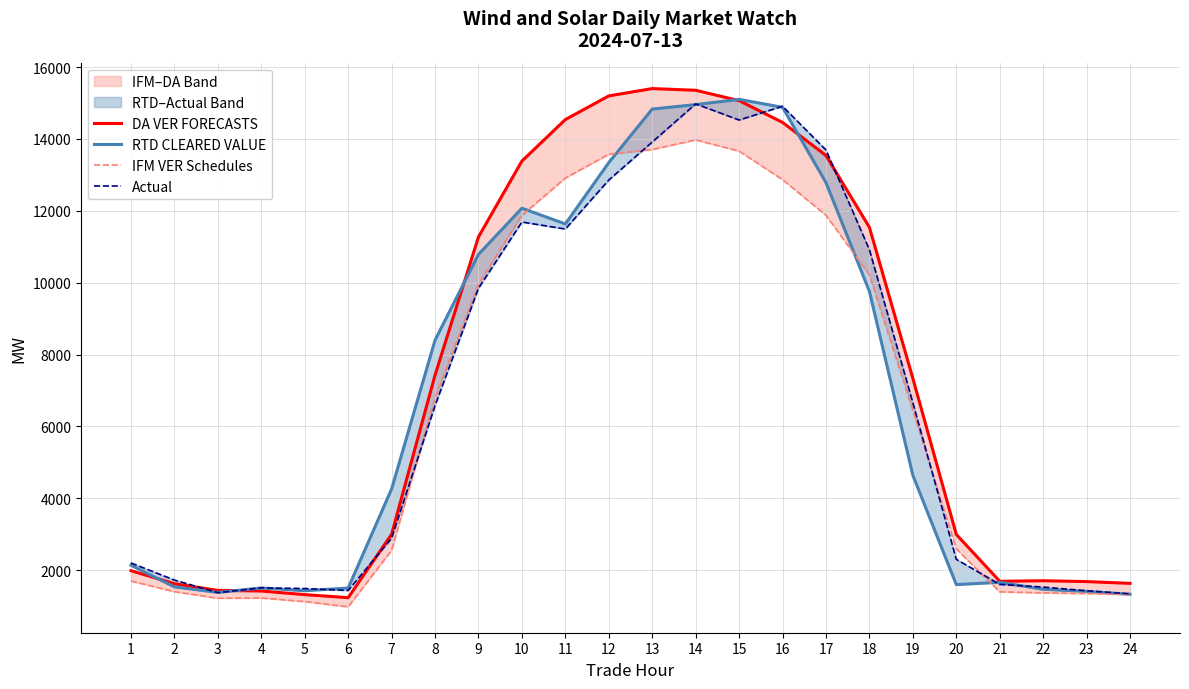

Where is the first local maximum for DA VER FORECASTS?

13